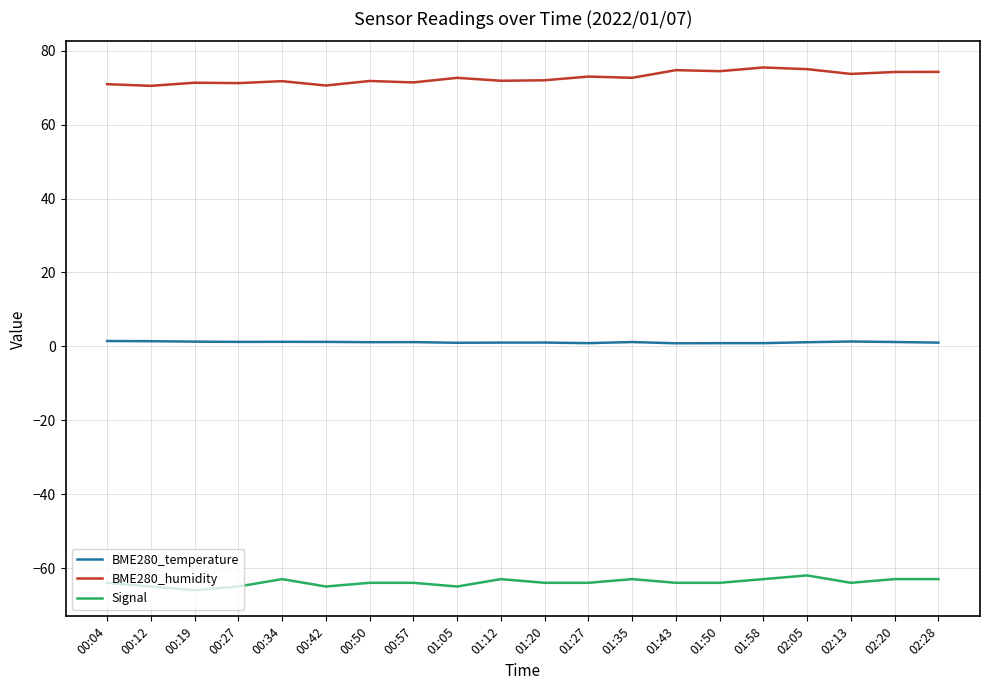

What is the smallest value displayed?

-66.0